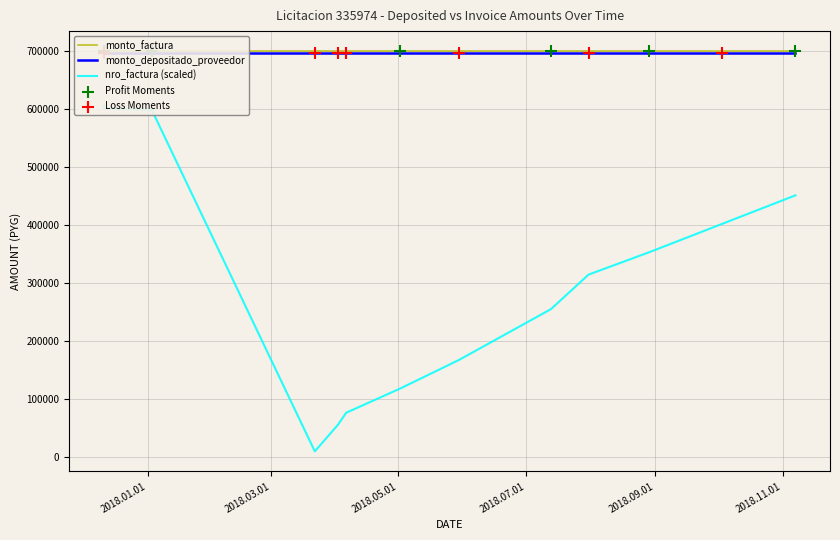

At how many categories does at least one series exceed 401875?

13